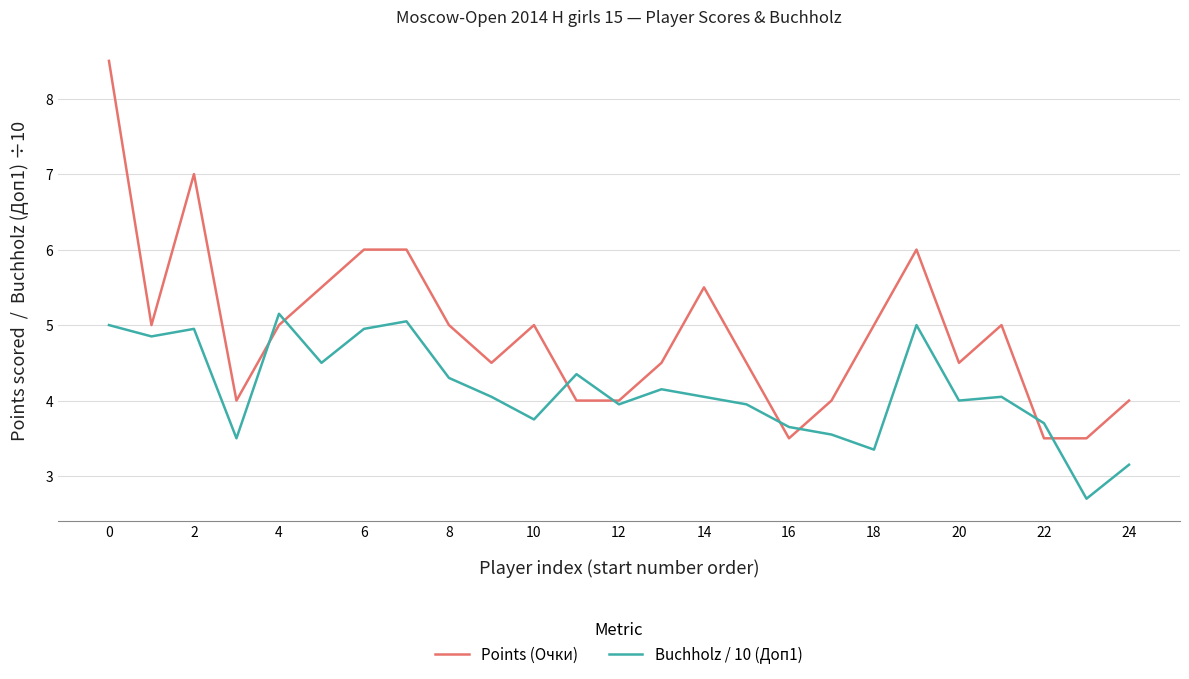

What is the average value of the Buchholz / 10 (Доп1) series?

4.1